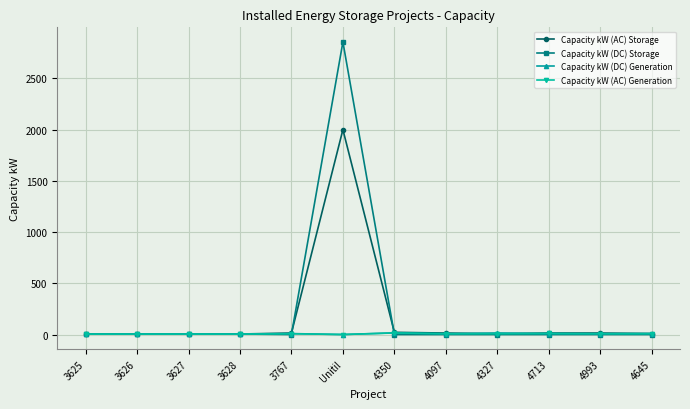

How many values in the Capacity kW (DC) Storage series exceed 0?

5